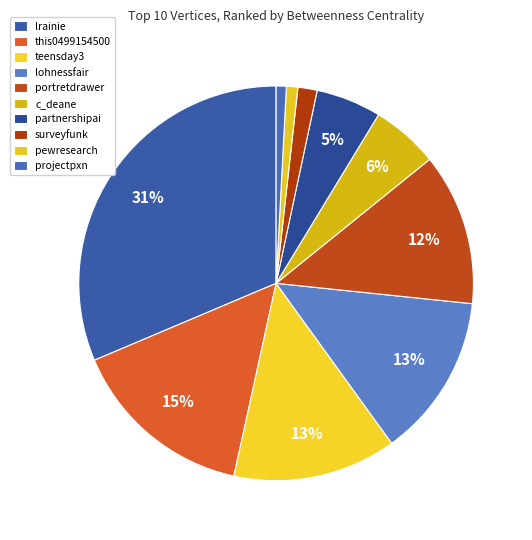

How many slices are in this pie chart?

10